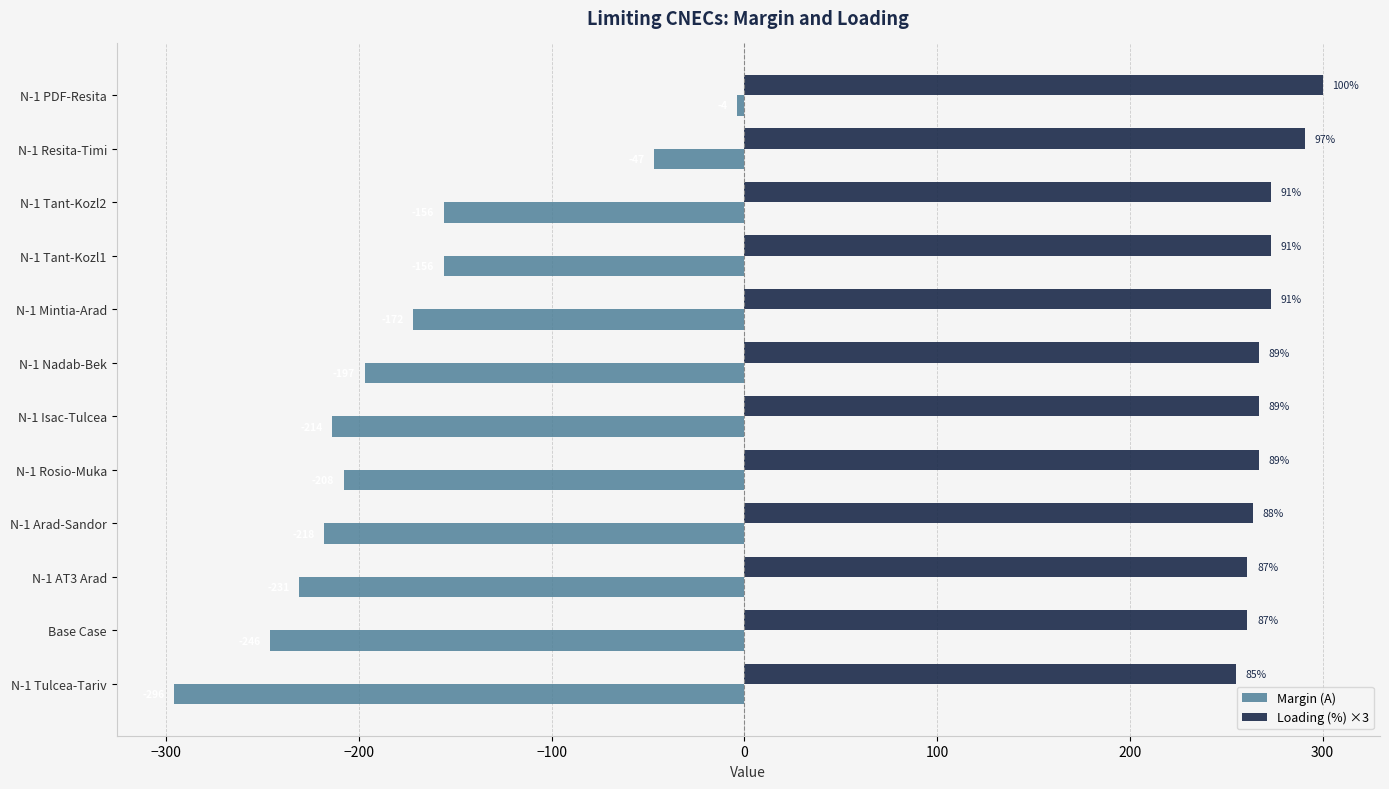

What are all the series names shown in the legend?

Margin (A), Loading (%) ×3